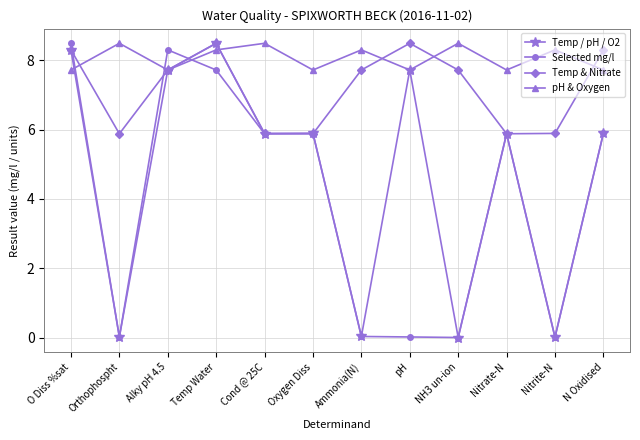

How many lines are shown in the chart?

4